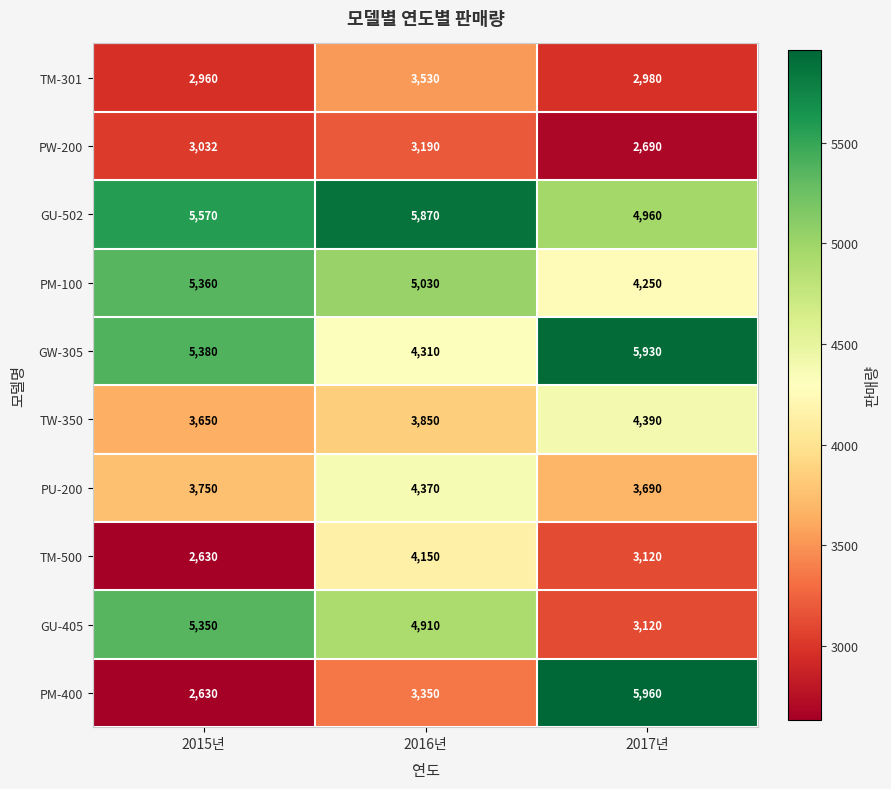

Which series has the largest total across all categories?

GU-502